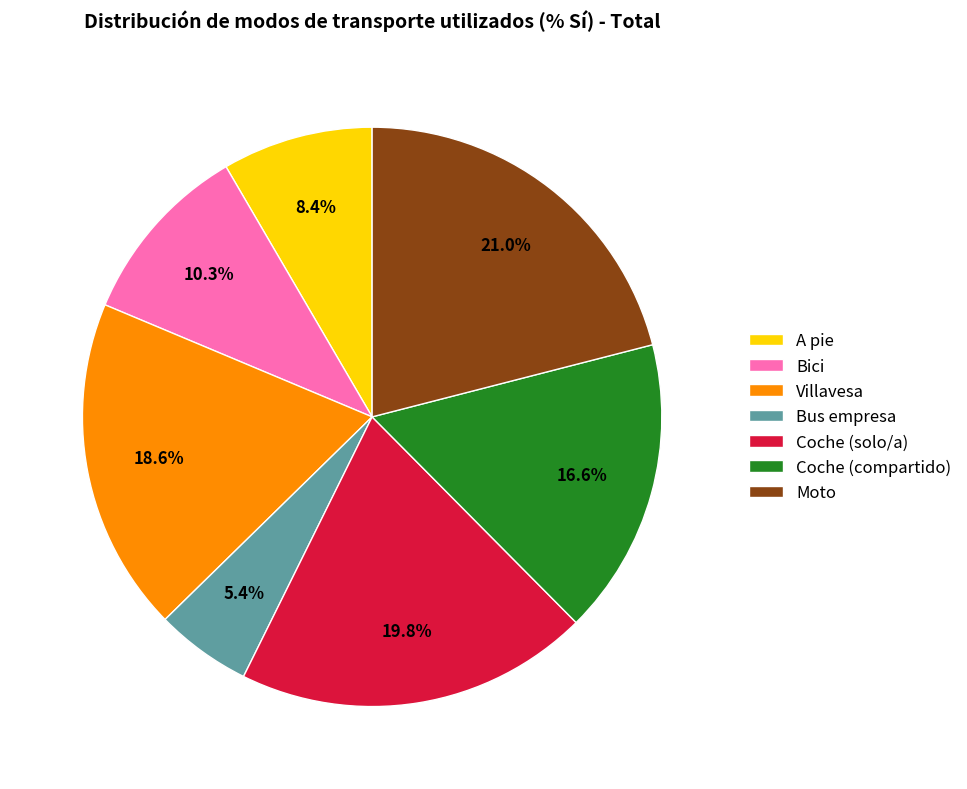

What portion of the pie excludes Moto?

79.0%